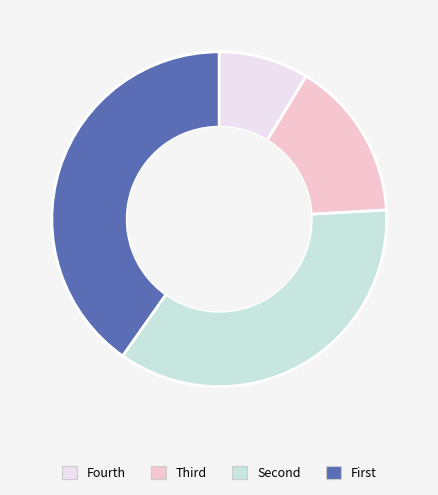

Does any single category account for the majority?

No